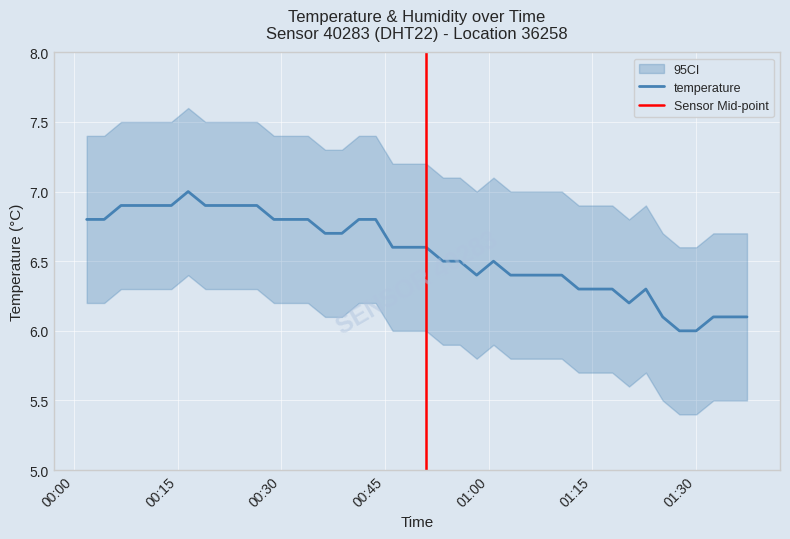

What is the highest value of the temperature series?

7.0